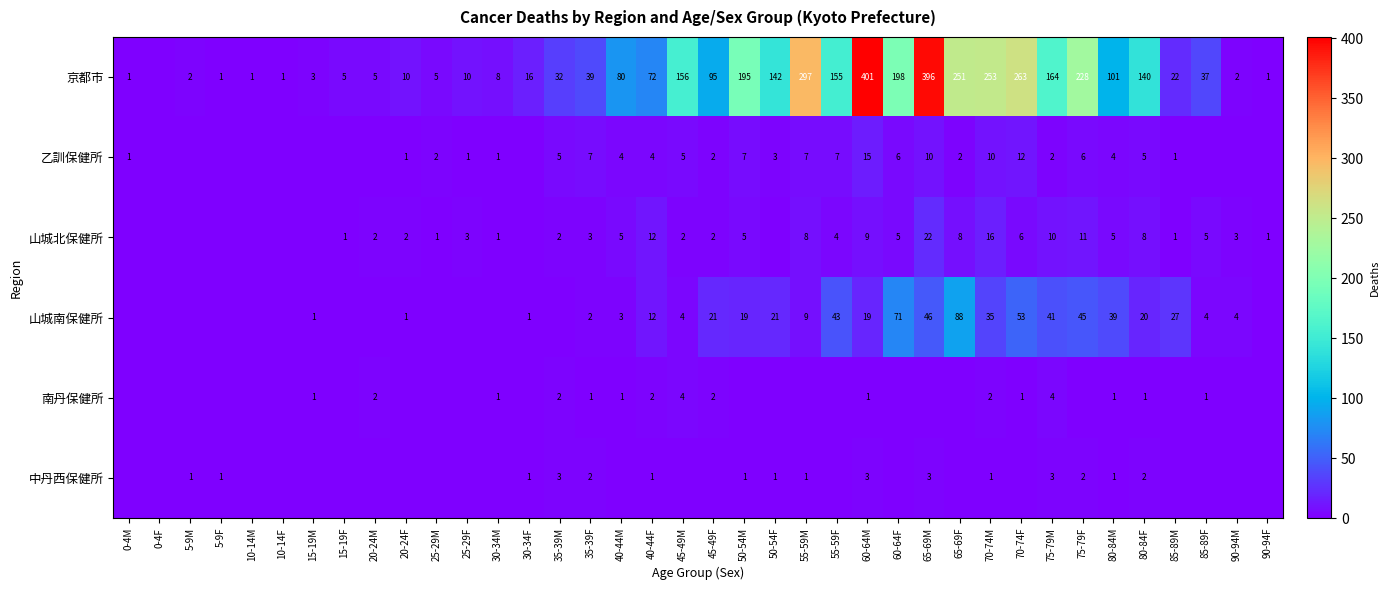

At 80-84F, list the series in order from largest to smallest.

京都市, 山城南保健所, 山城北保健所, 乙訓保健所, 中丹西保健所, 南丹保健所